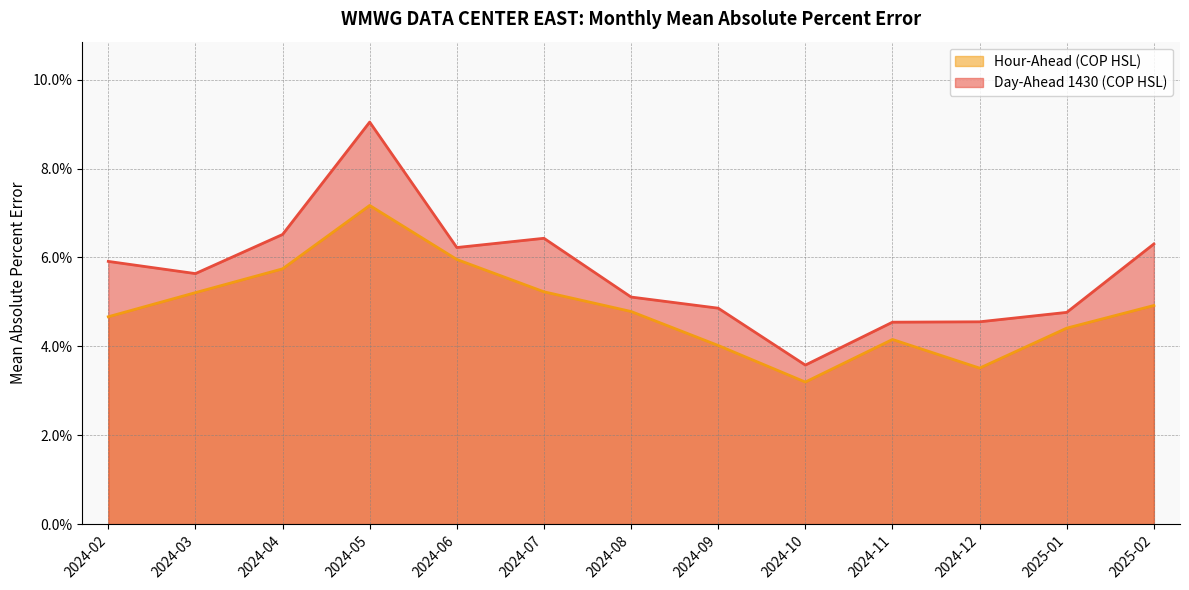

What is the label of the 9th point from the left?

2024-10